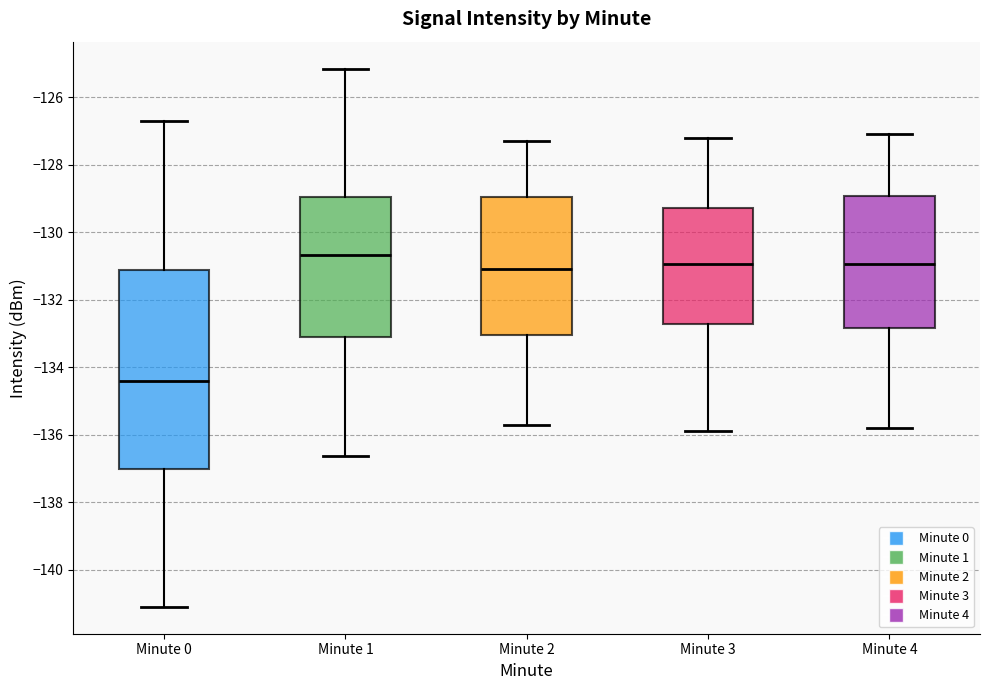

Reading left to right, read every box against the y-axis: the position of its median line, the range the box covers, and the ends of its whiskers. The values are not printed on the chart, so give them approximately, as read against the axis.

Minute 0: median -134.4, box -137.0 to -131.2, whiskers -141.0 to -126.8
Minute 1: median -130.6, box -133.0 to -129.0, whiskers -136.6 to -125.2
Minute 2: median -131.0, box -133.0 to -129.0, whiskers -135.6 to -127.2
Minute 3: median -131.0, box -132.8 to -129.2, whiskers -135.8 to -127.2
Minute 4: median -131.0, box -132.8 to -129.0, whiskers -135.8 to -127.0